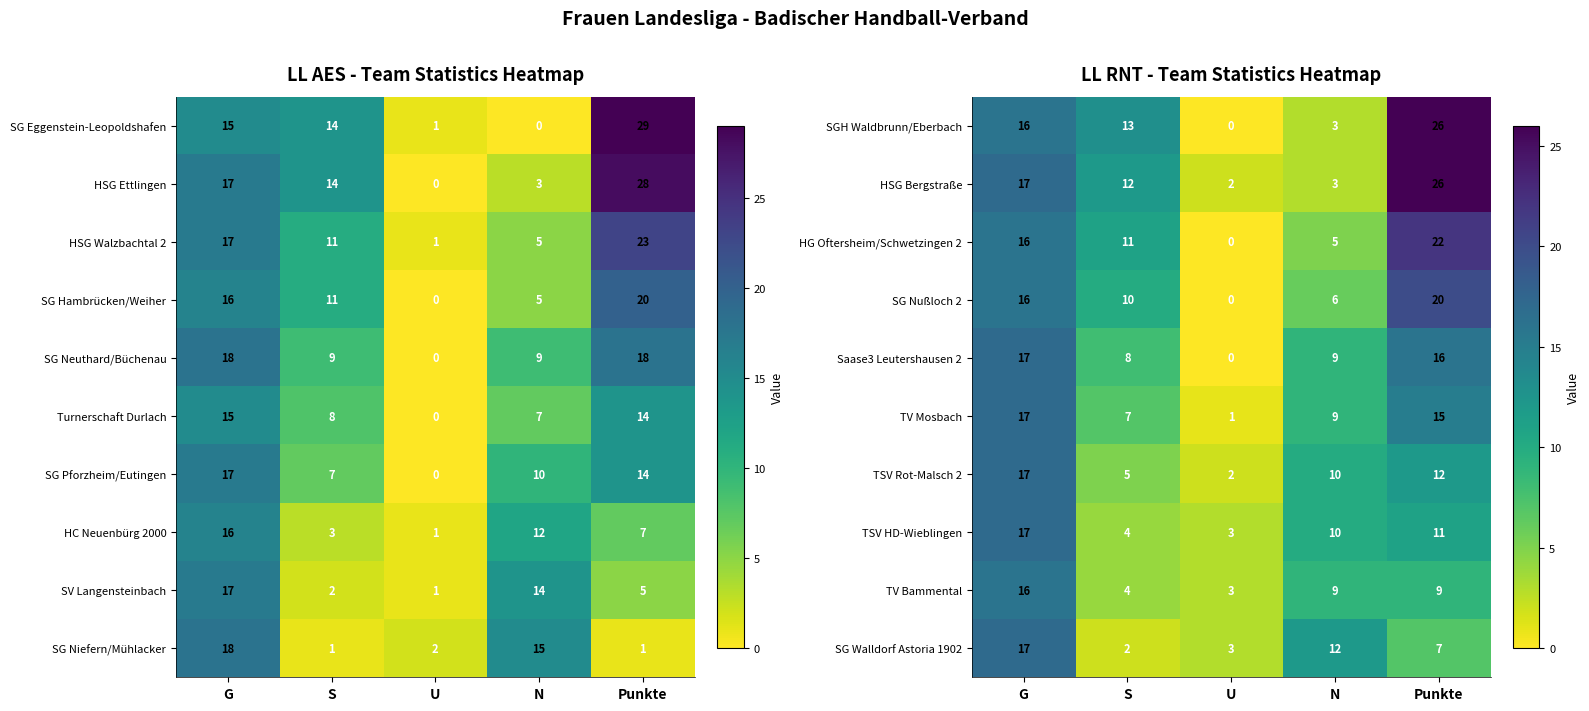

Read the SG Walldorf Astoria 1902 value at N, to the nearest 10.

10